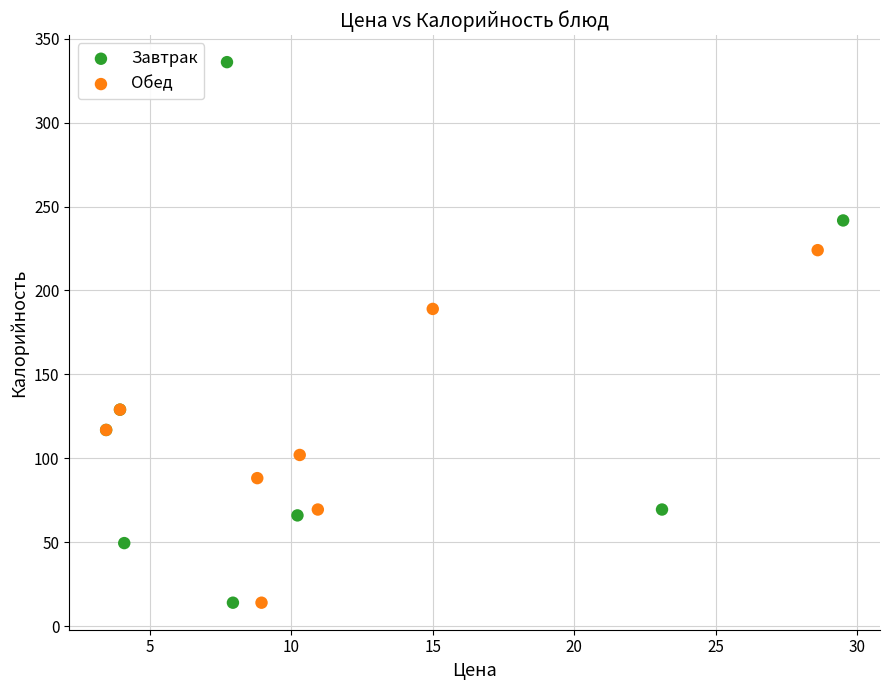

Which series has the widest spread of Y values?

Завтрак